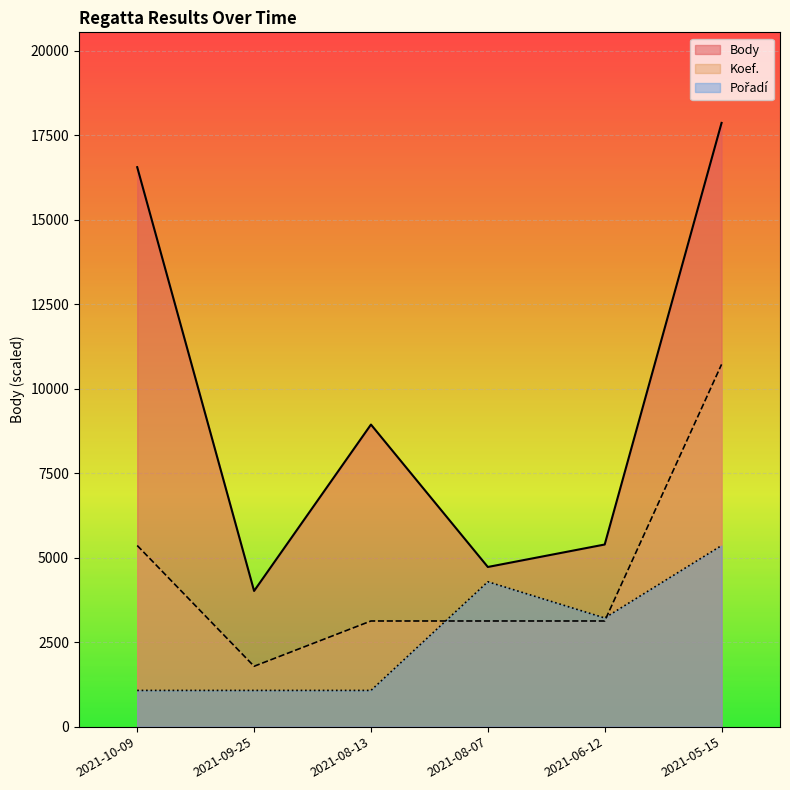

How many interior local valleys does the Pořadí series have?

1